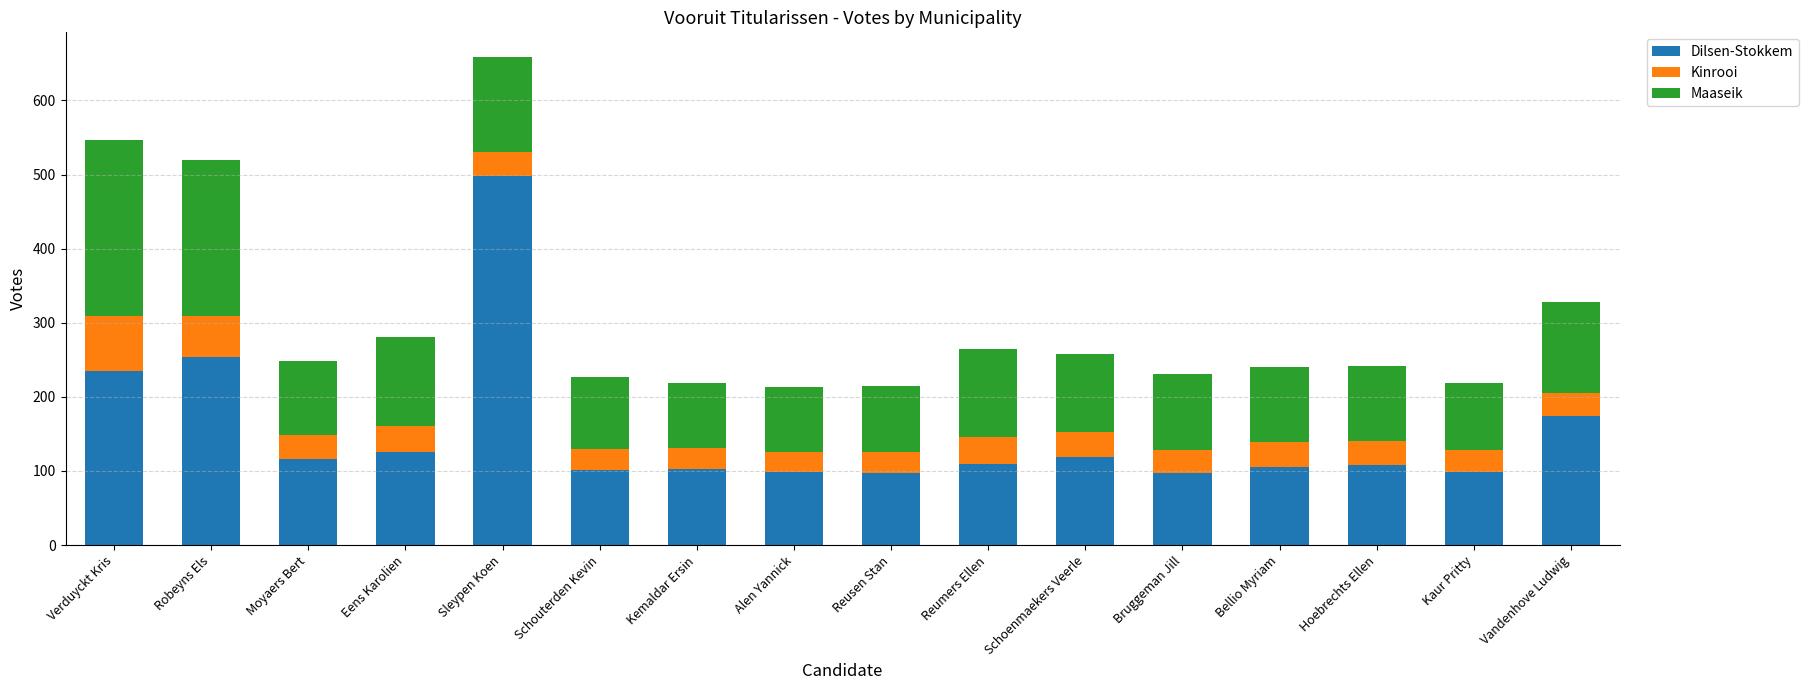

At which label is Dilsen-Stokkem closest to 297?

Robeyns Els